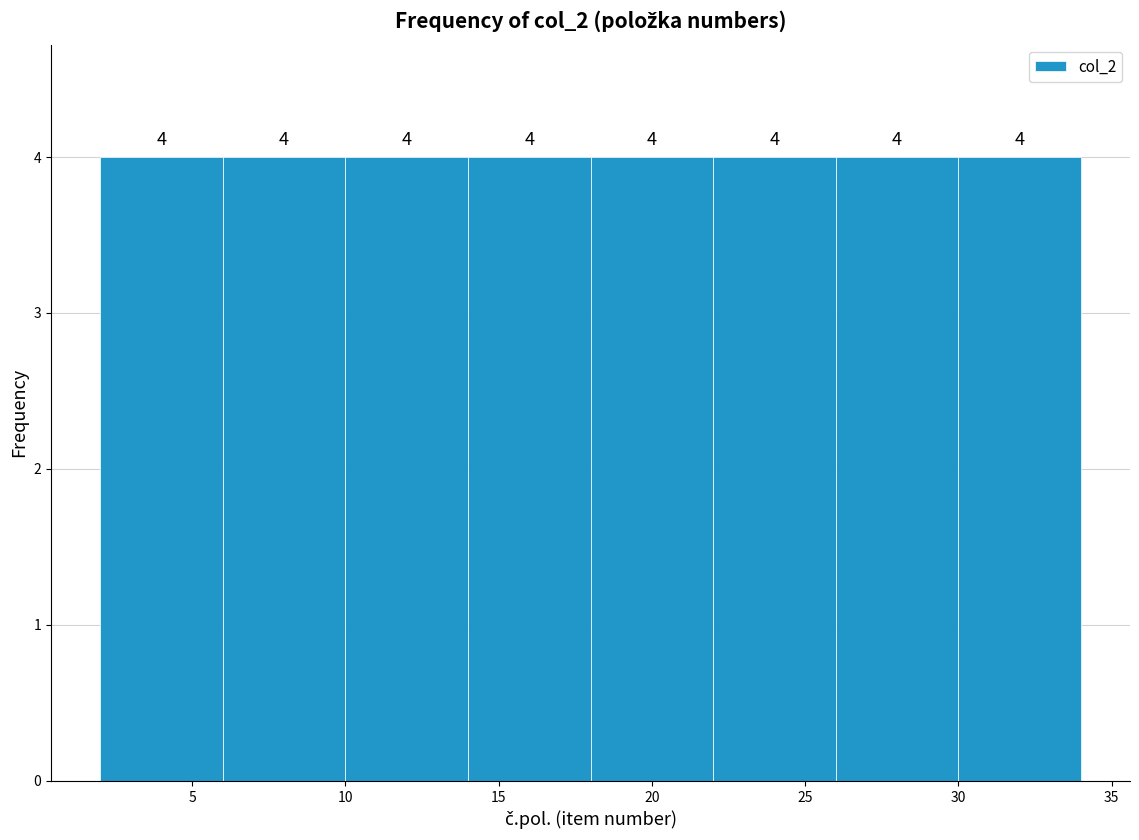

What is the height of the bar covering 2 to 6 on the x-axis?

4